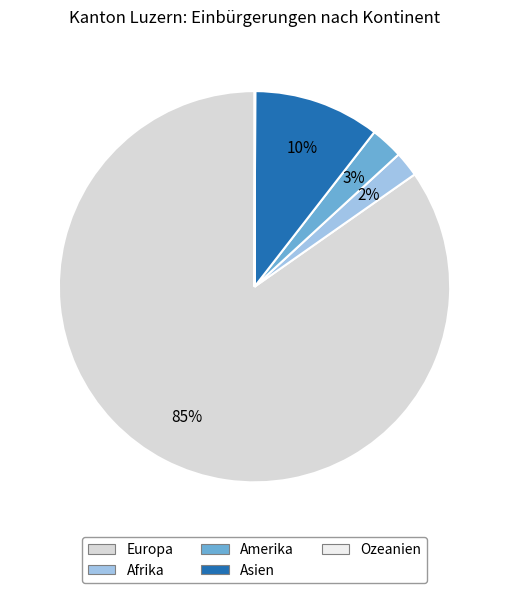

What is the total percentage of Amerika and Europa?

87.4%